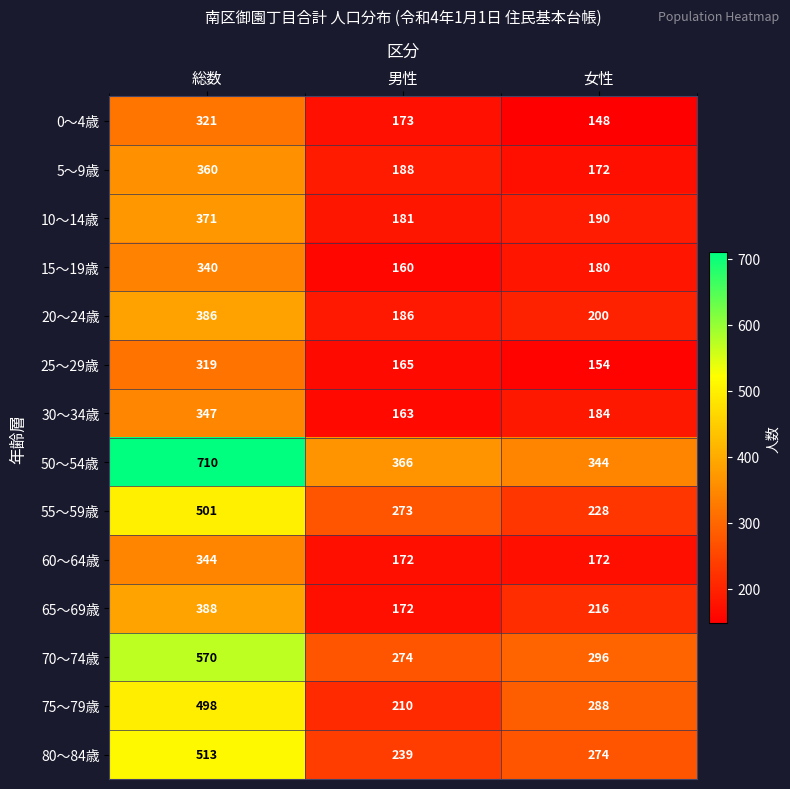

What is the total value across all series at 総数?

5968